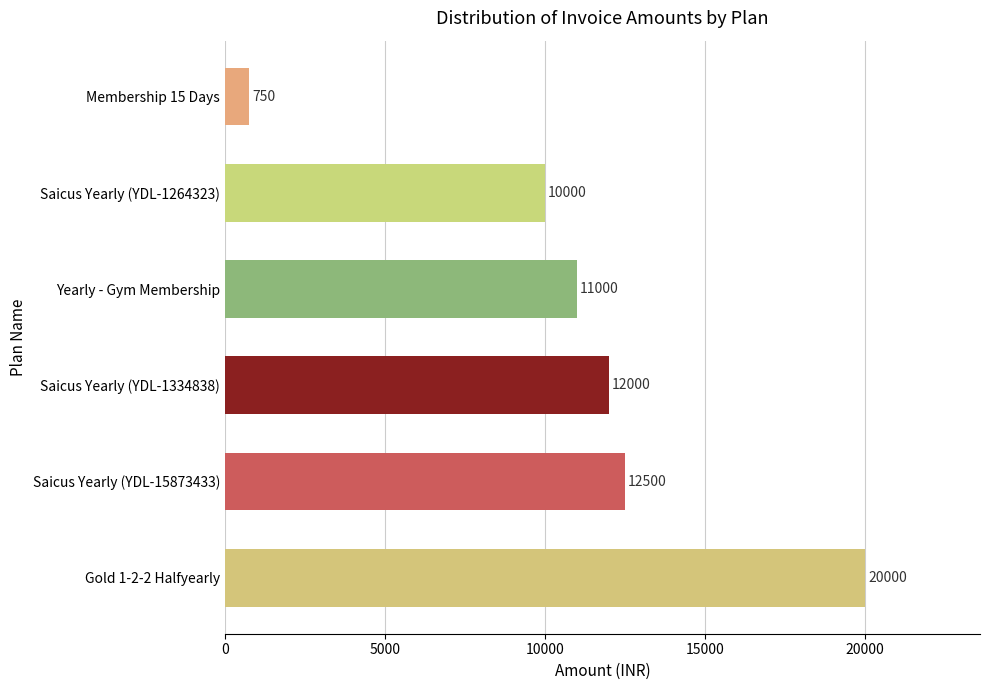

Between Yearly - Gym Membership and Membership 15 Days, which is larger?

Yearly - Gym Membership